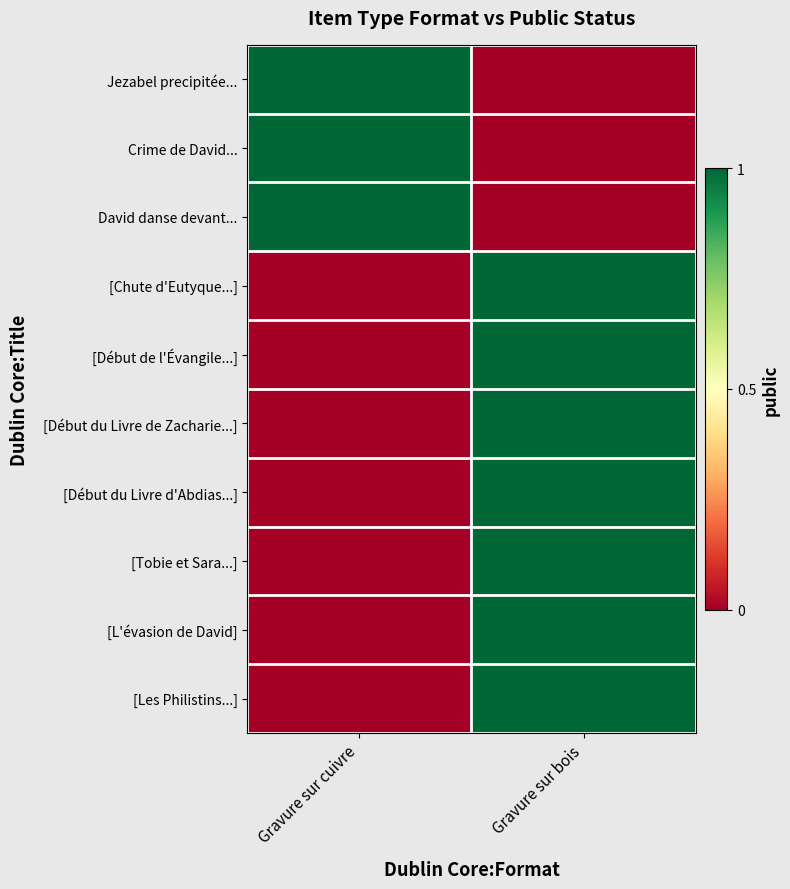

Which series changed the most between Gravure sur cuivre and Gravure sur bois?

Jezabel precipitée...